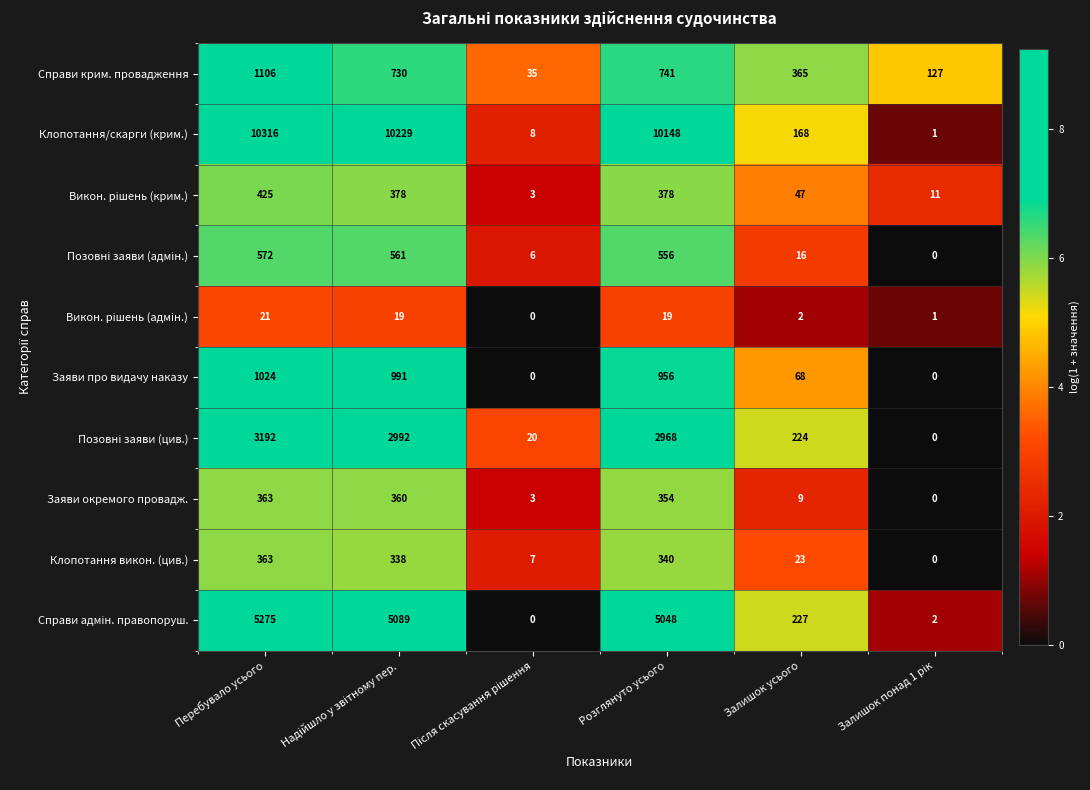

Which series has the widest spread of values?

Клопотання/скарги (крим.)